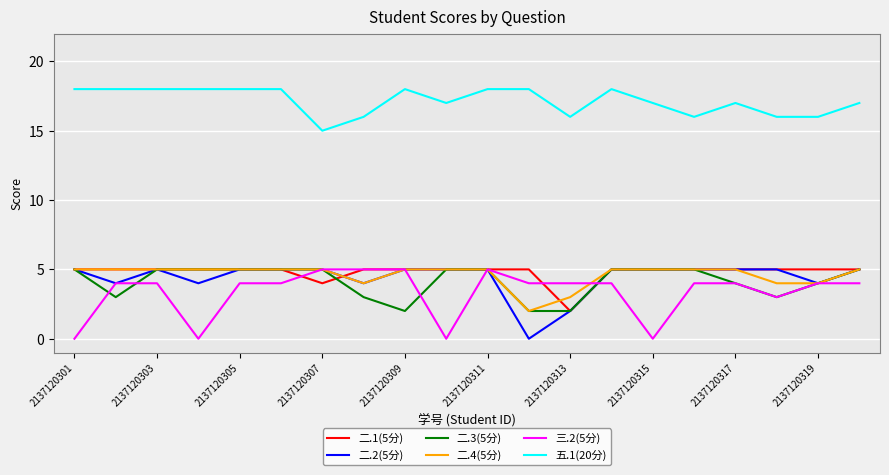

What are all the series names shown in the legend?

二.1(5分), 二.2(5分), 二.3(5分), 二.4(5分), 三.2(5分), 五.1(20分)